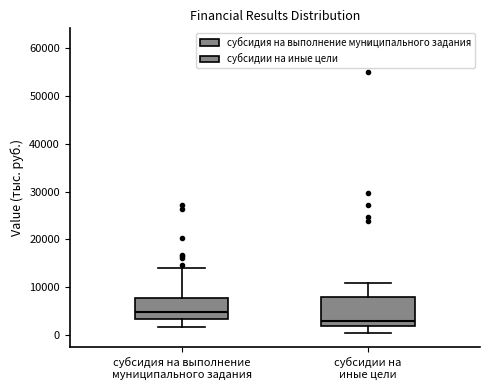

Where does the upper whisker of the box for субсидия на выполнение муниципального задания end on the y-axis? The values are not printed on the chart, so give them approximately, as read against the axis.

14000